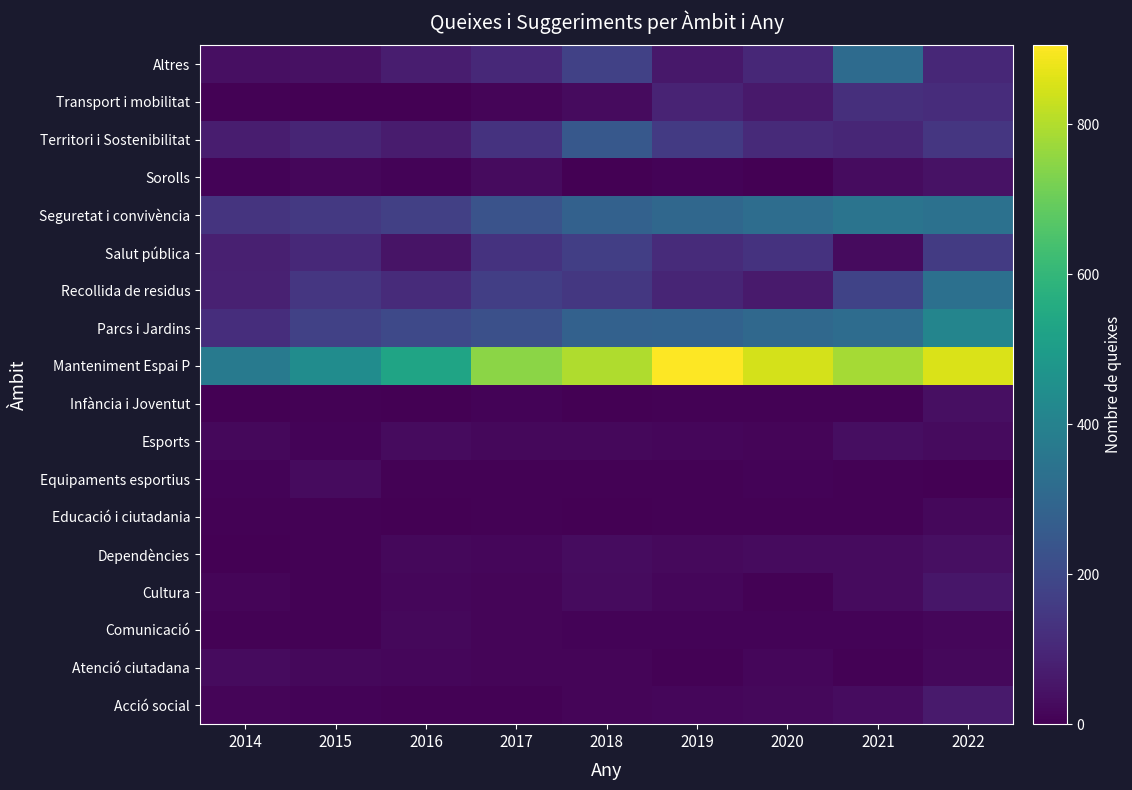

At which category is the sum across all series the highest?

2022